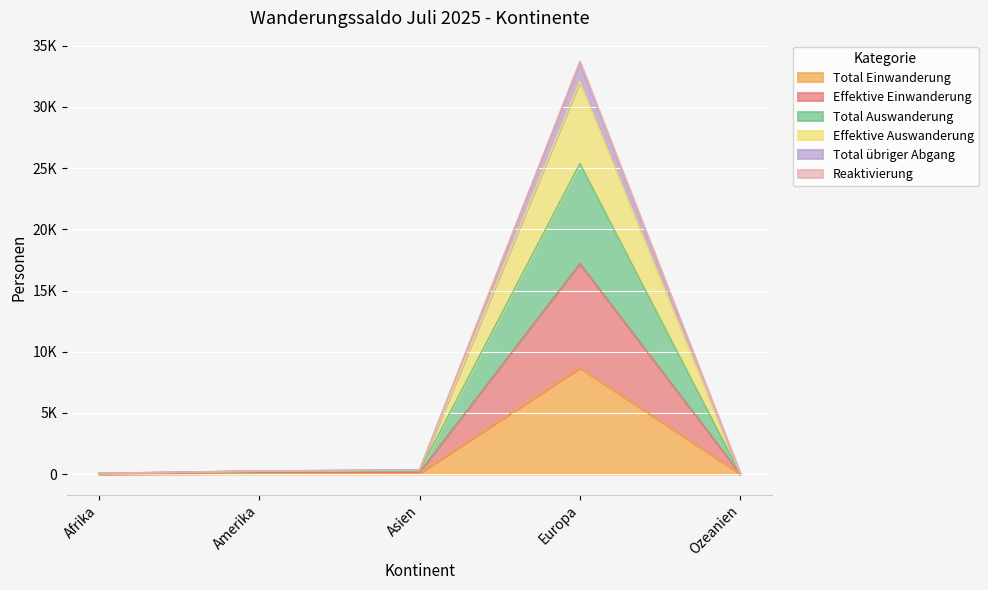

What is the label of the 1st point from the right?

Ozeanien